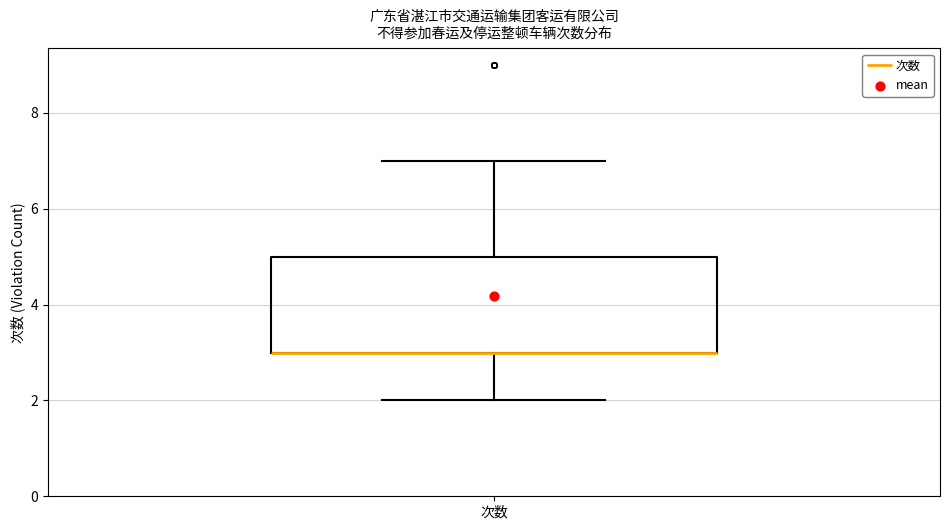

Transcribe this box plot: give where the median line is, the range the box spans, and where the two whiskers end, as read against the y-axis. The values are not printed on the chart, so give them approximately, as read against the axis.

median 3 (drawn on the box's lower edge), box 3 to 5, whiskers 2 to 7